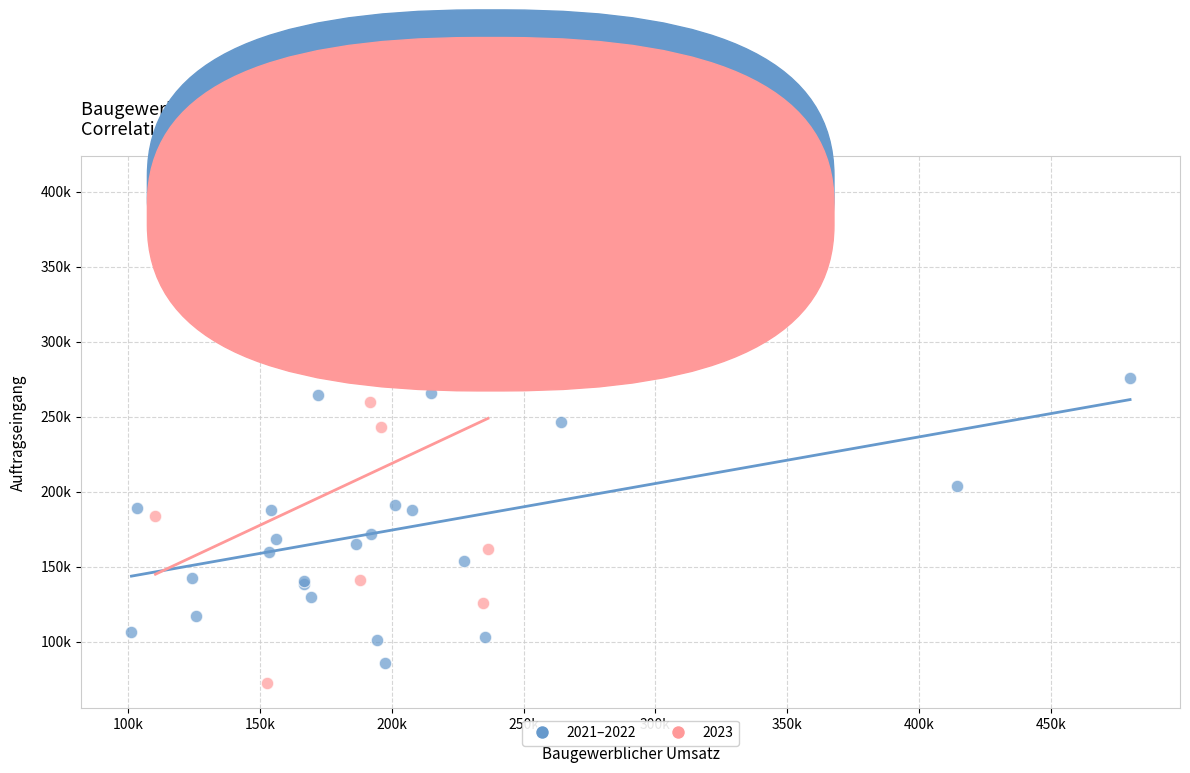

What are all the series names shown in the legend?

2021–2022, 2023